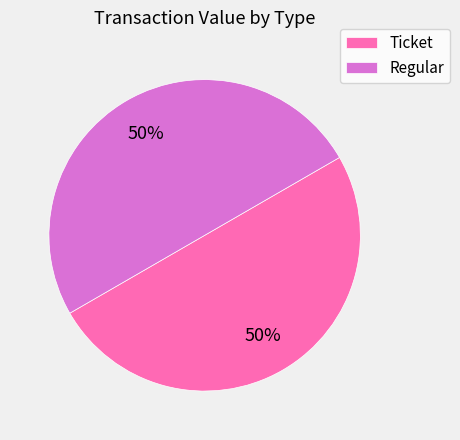

True or false: Regular accounts for 57% of the total.

False